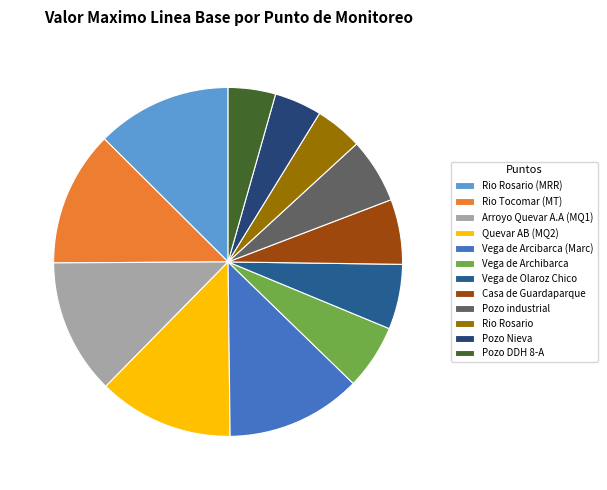

Do Casa de Guardaparque and Quevar AB (MQ2) together represent more than half of the pie?

No